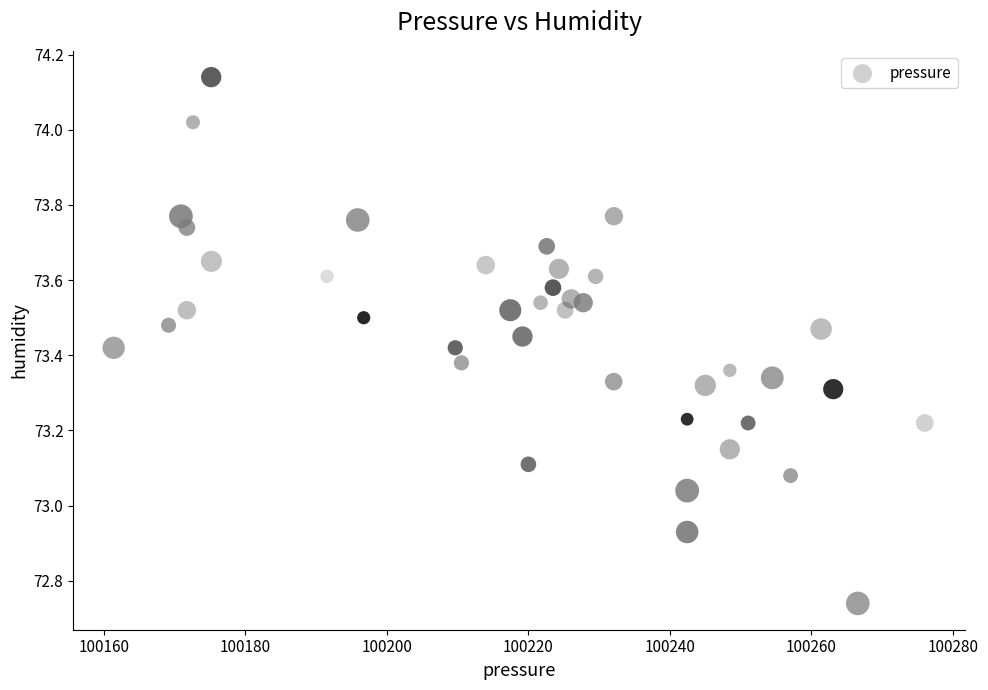

What is the range of X values (max minus min)?

114.6